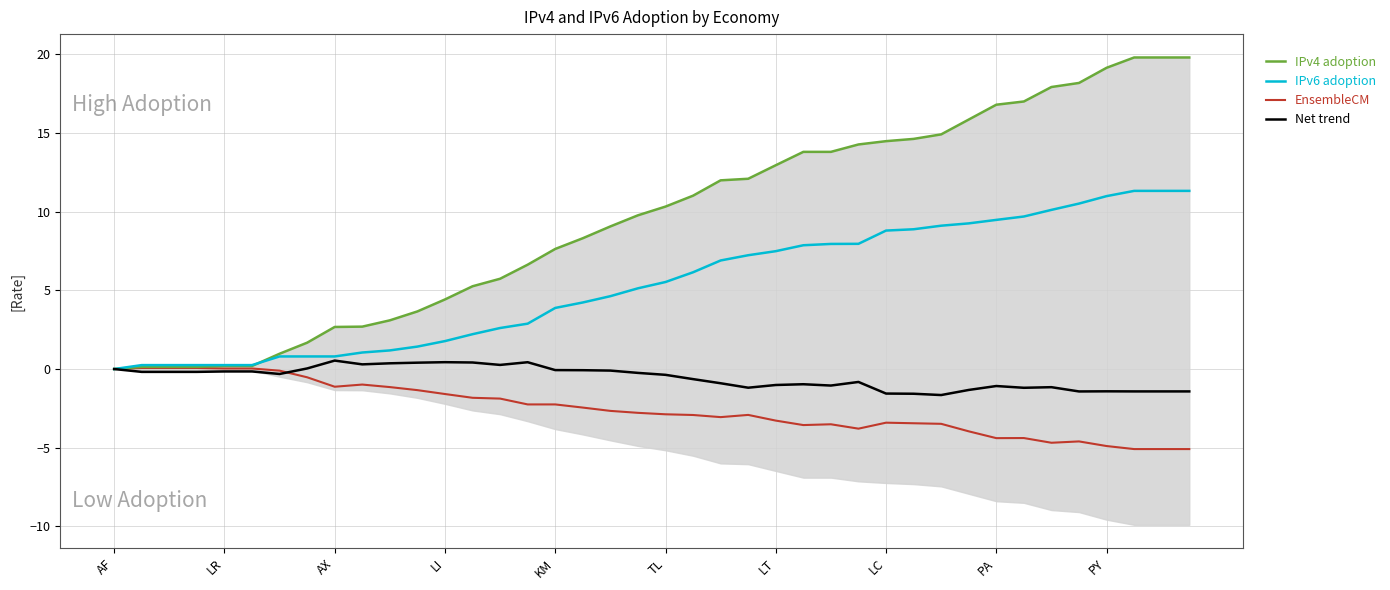

What are all the series names shown in the legend?

IPv4 adoption, IPv6 adoption, EnsembleCM, Net trend